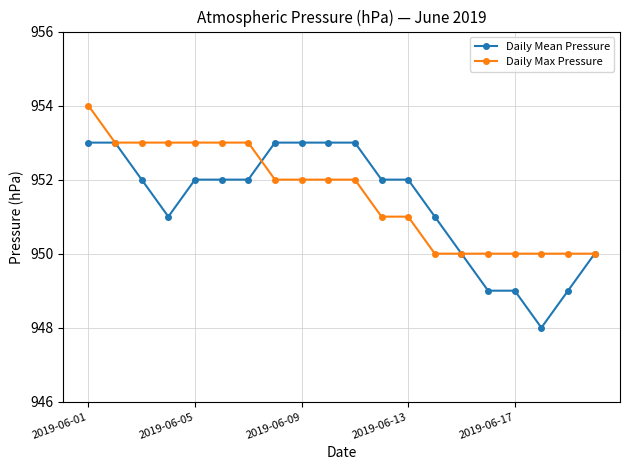

List the series in order of their peak value, highest first.

Daily Max Pressure, Daily Mean Pressure